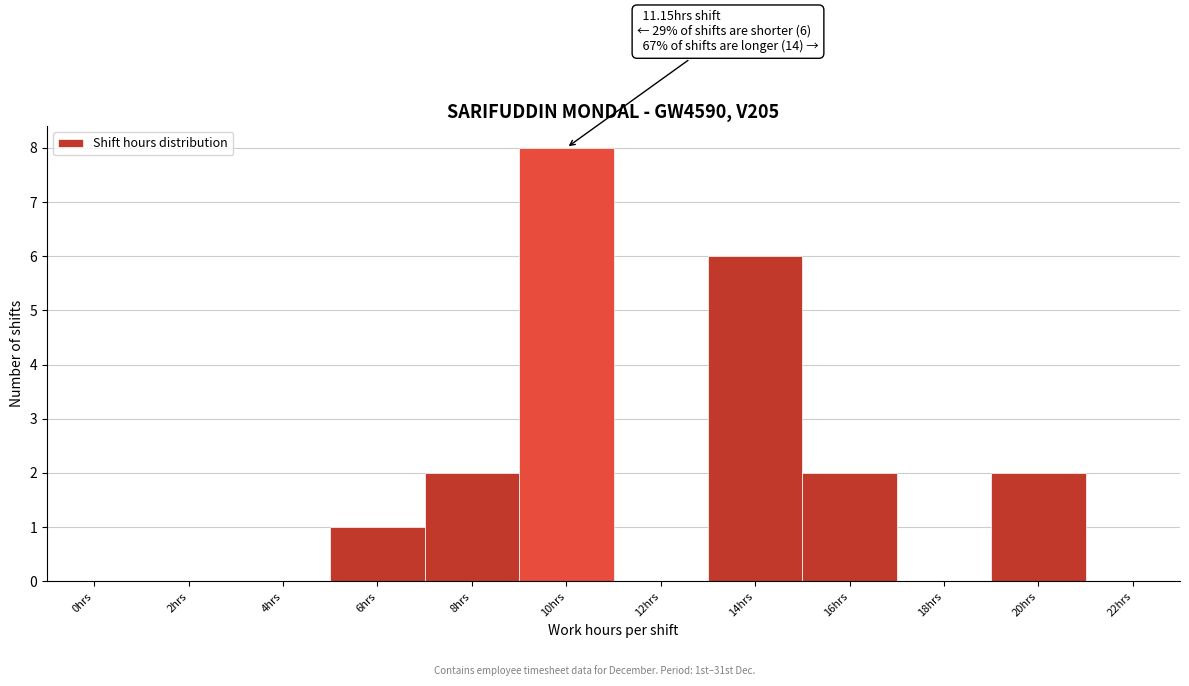

Reading left to right, extract all data points from this chart.

0hrs=0	2hrs=0	4hrs=0	6hrs=1	8hrs=2	10hrs=8	12hrs=0	14hrs=6	16hrs=2	18hrs=0	20hrs=2	22hrs=0